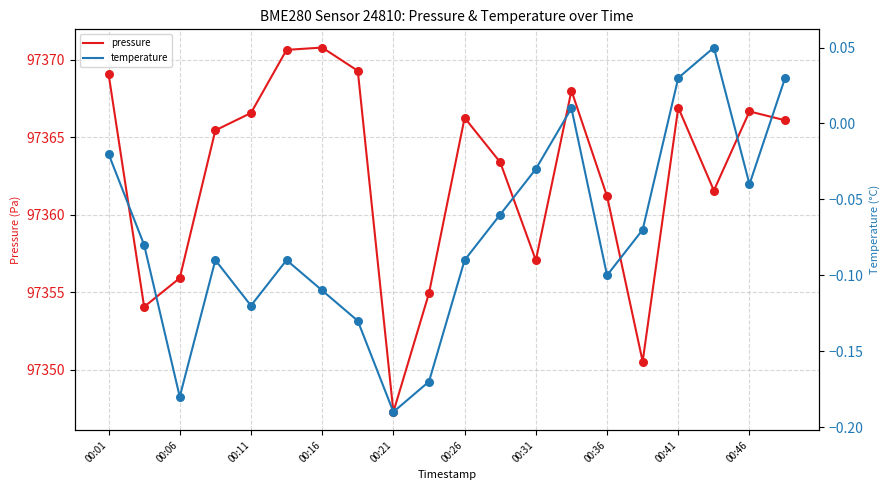

The value of pressure at 00:36 is 97361.2. True or false?

True